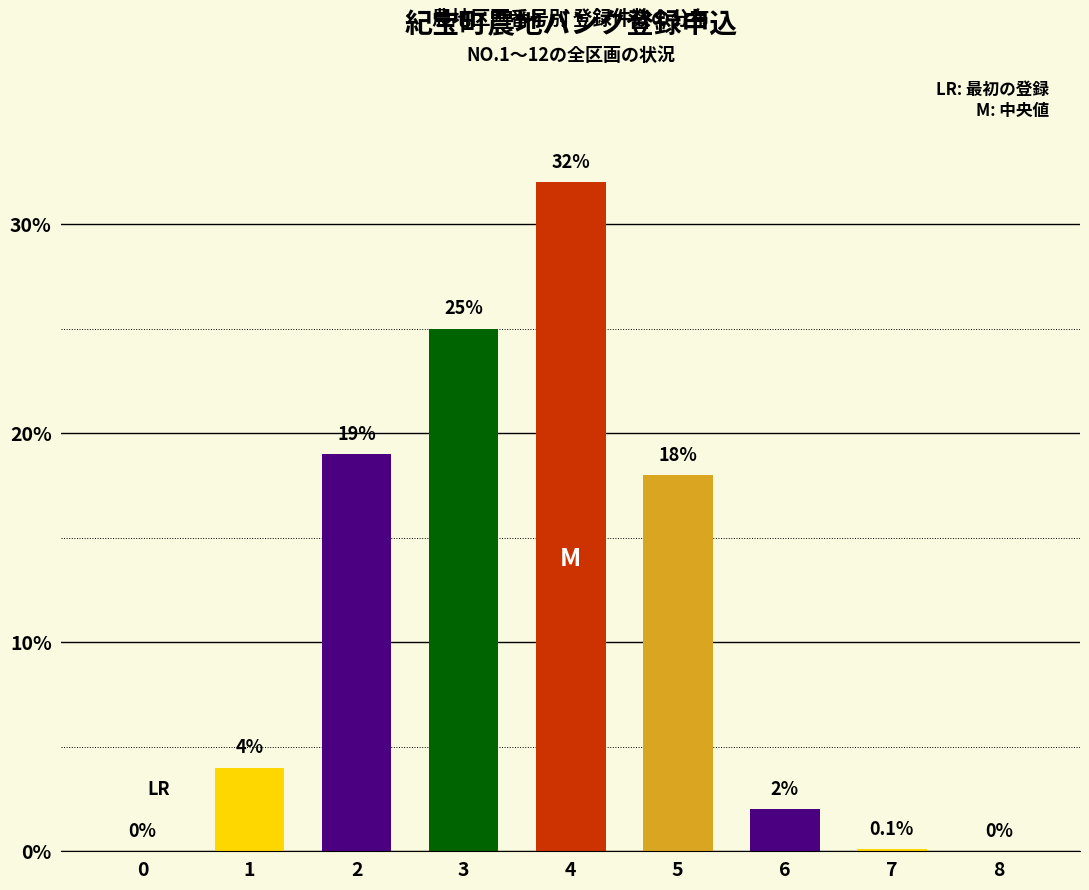

Reading left to right, list all the values displayed in this chart.

0=0.0	1=4.0	2=19.0	3=25.0	4=32.0	5=18.0	6=2.0	7=0.1	8=0.0